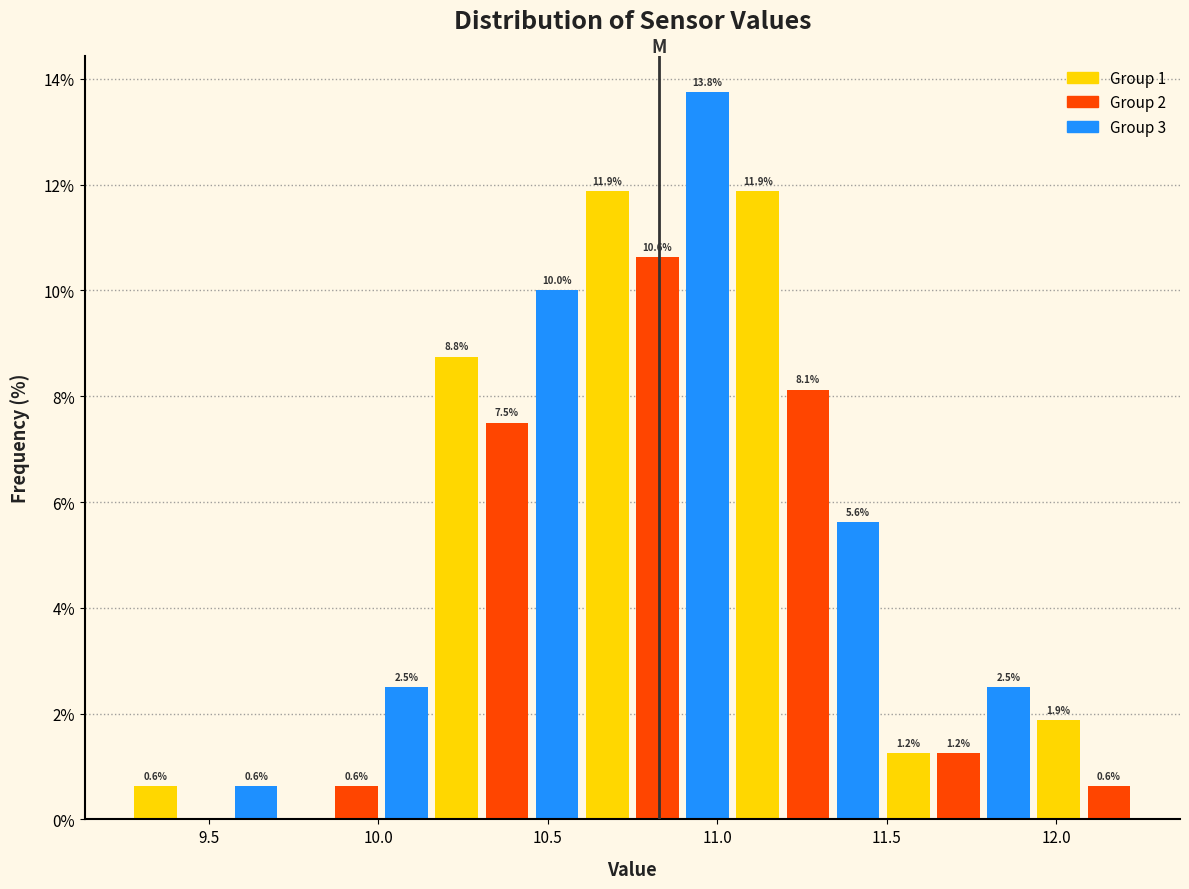

Read against the x-axis, roughly where is the centre of the tallest bar?

10.95